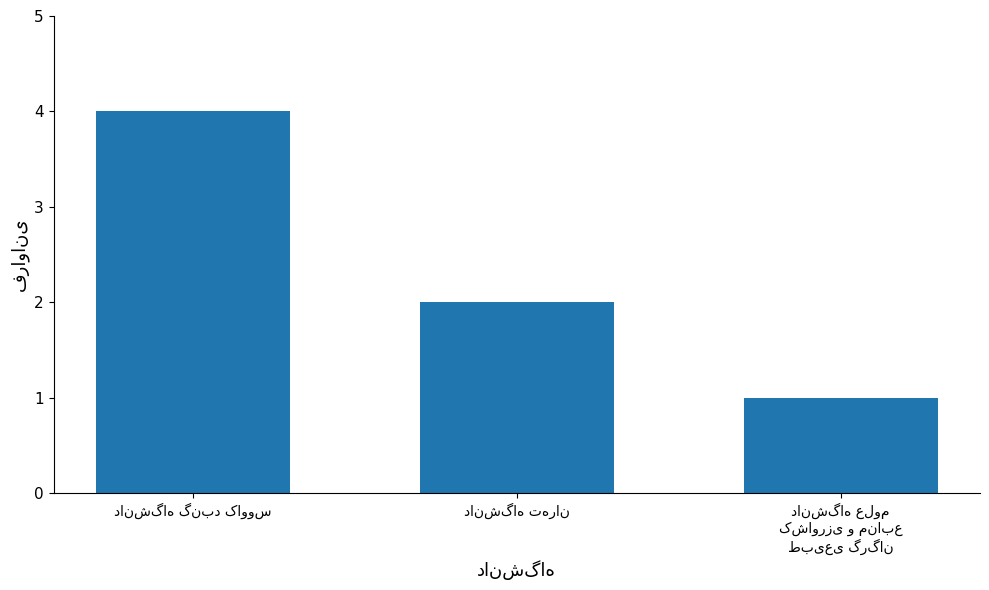

Are the bars grouped side by side (vs. stacked)?

No